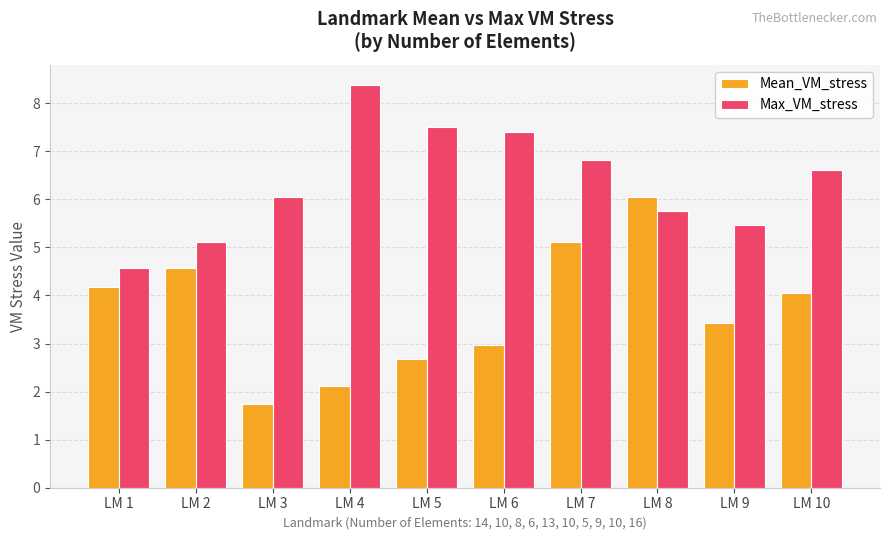

What is the difference between the maximum and second lowest values in the Max_VM_stress series?

3.3